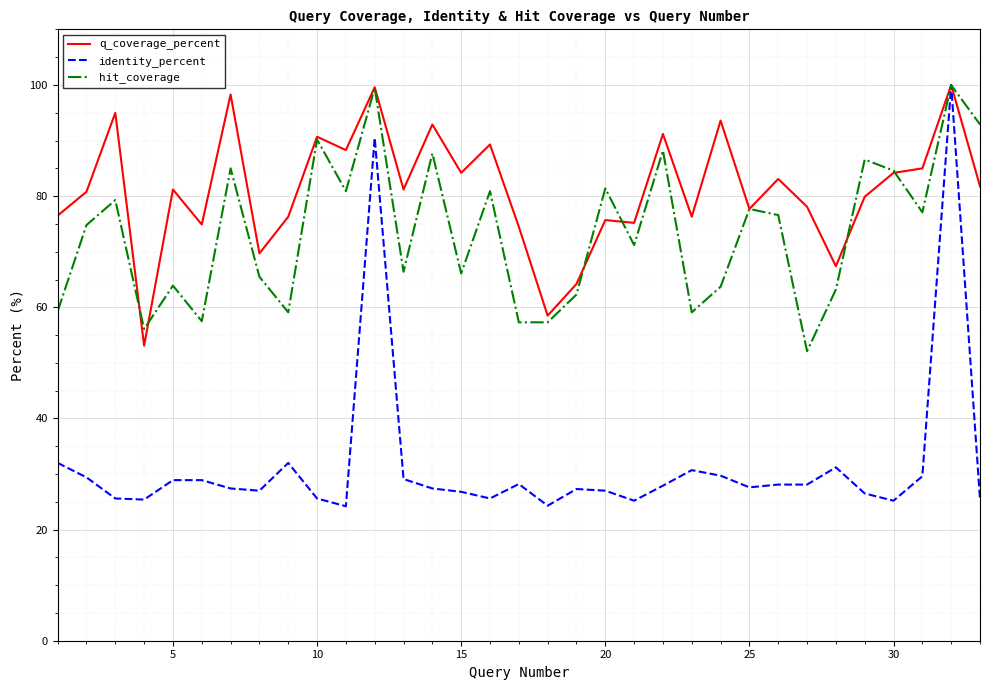

Rank the series by their average value, from highest to lowest.

q_coverage_percent, hit_coverage, identity_percent